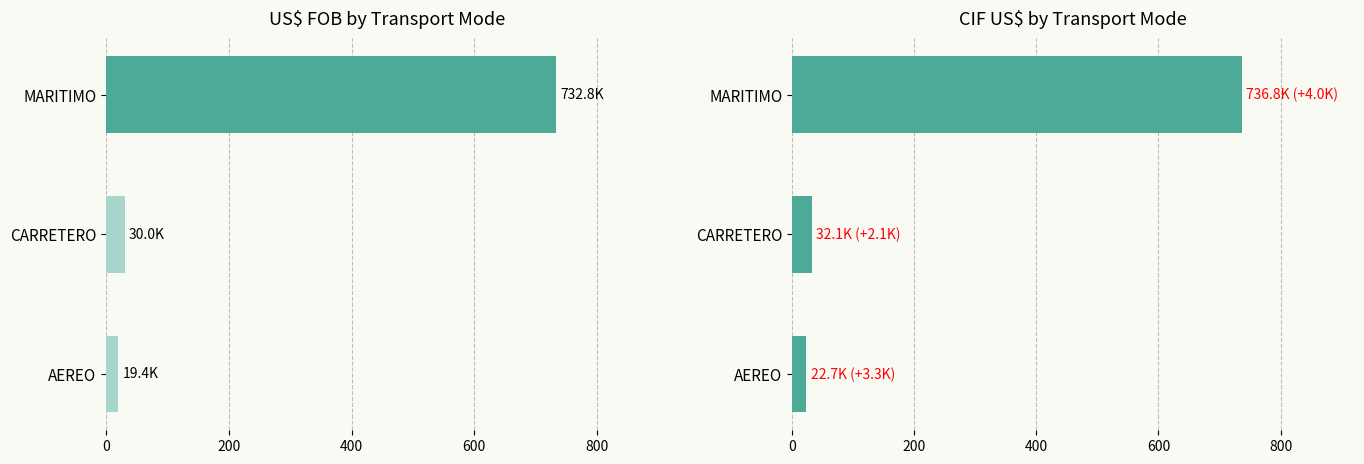

What is the value of the CIF US$ (thousands) bar at the 1st from the left?

22.7